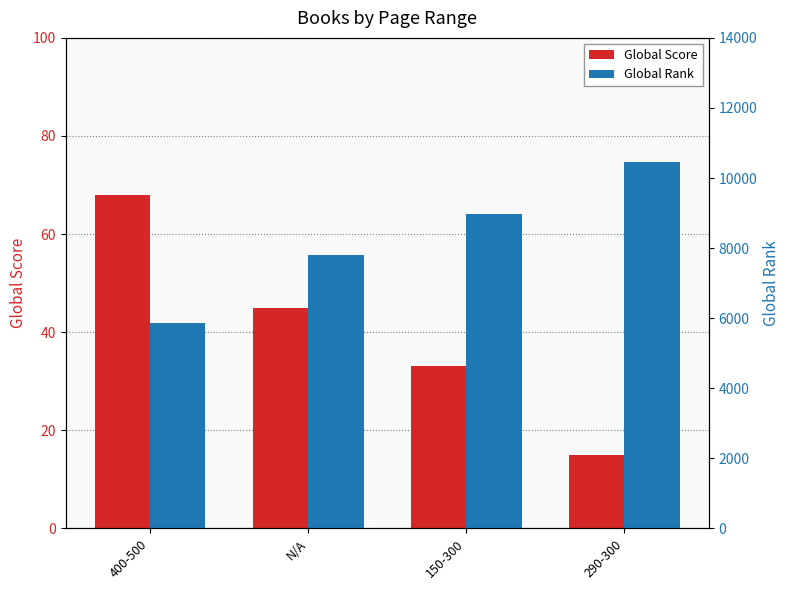

What is the value of the Global Score bar at the 3rd from the left?

33